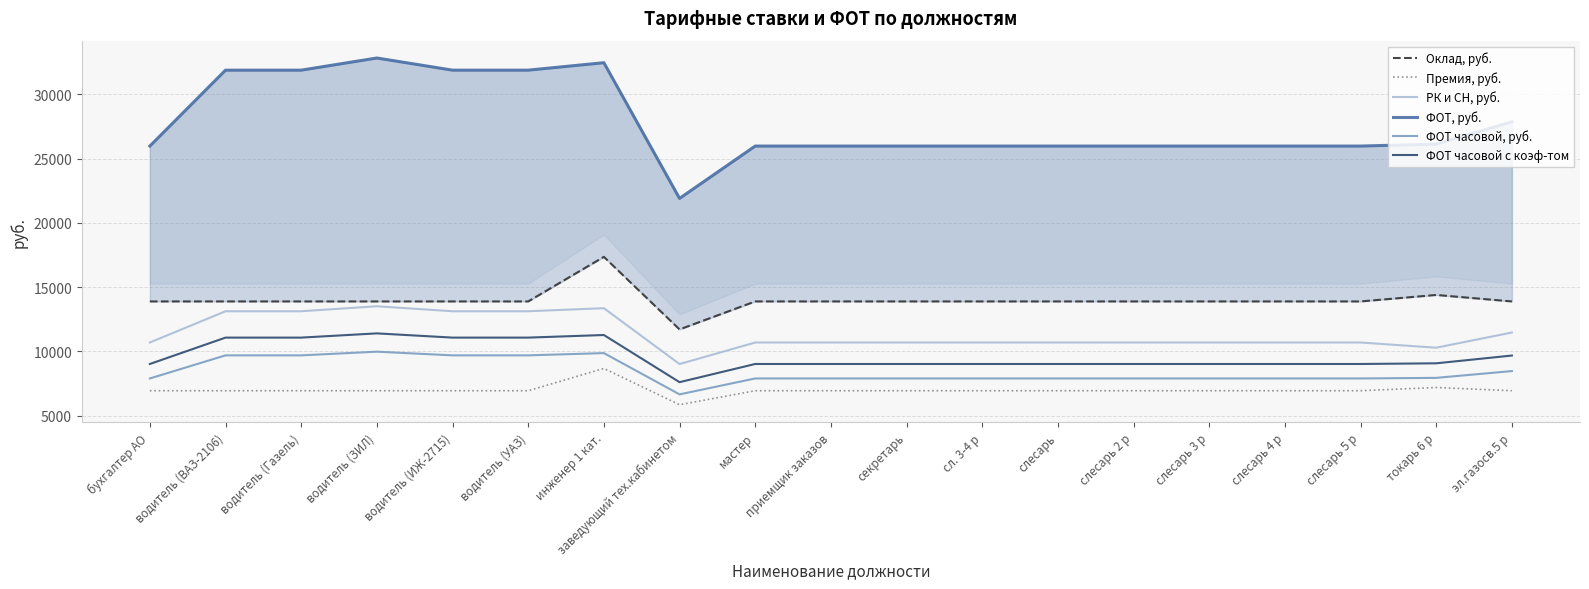

How many categories are shown in the chart?

19